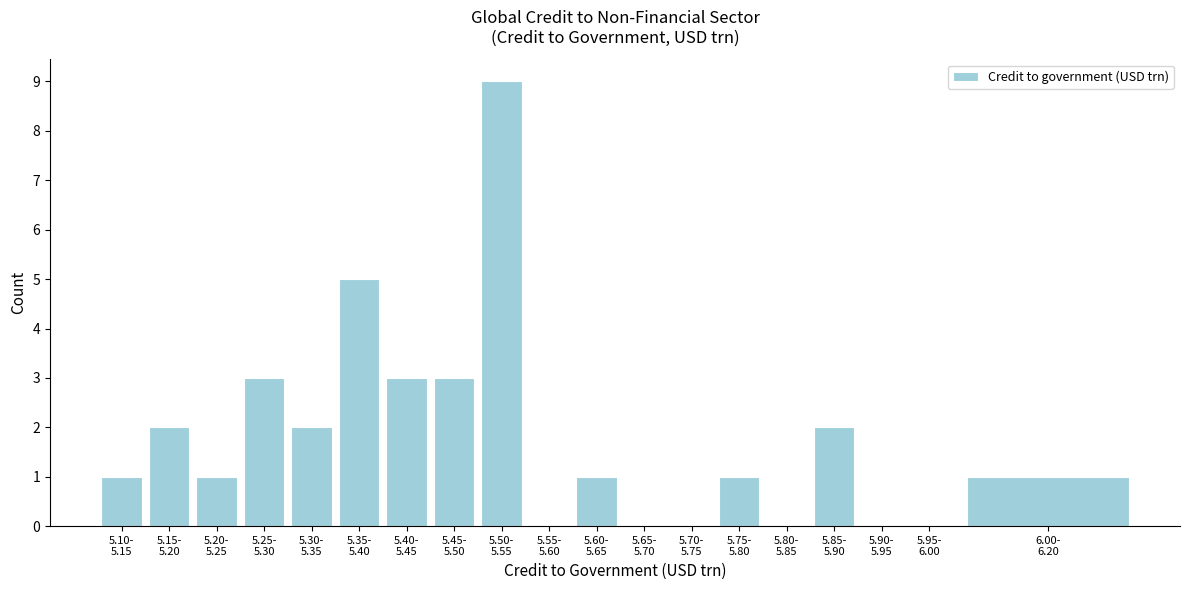

What is the sum of all values?

34